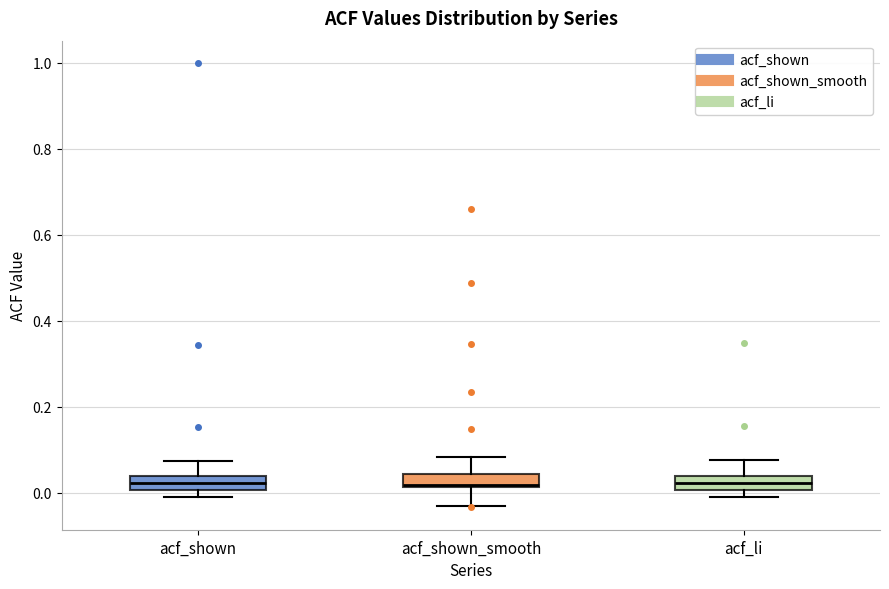

Reading left to right, read every box against the y-axis: the position of its median line, the range the box covers, and the ends of its whiskers. The values are not printed on the chart, so give them approximately, as read against the axis.

acf_shown: median 0.02, box 0.00 to 0.04, whiskers 0.00 (below the box's lower edge) to 0.08
acf_shown_smooth: median 0.02, box 0.02 to 0.04, whiskers -0.04 to 0.08
acf_li: median 0.02, box 0.00 to 0.04, whiskers 0.00 (below the box's lower edge) to 0.08